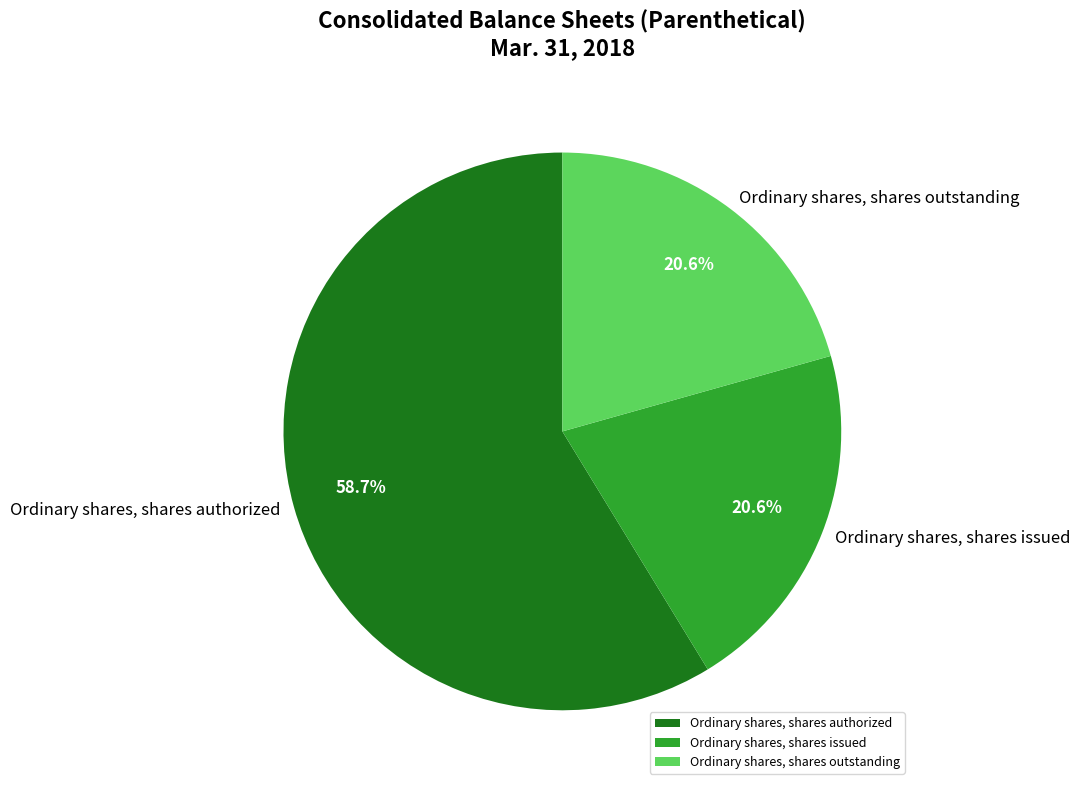

Does Ordinary shares, shares authorized represent more than half of the total?

Yes